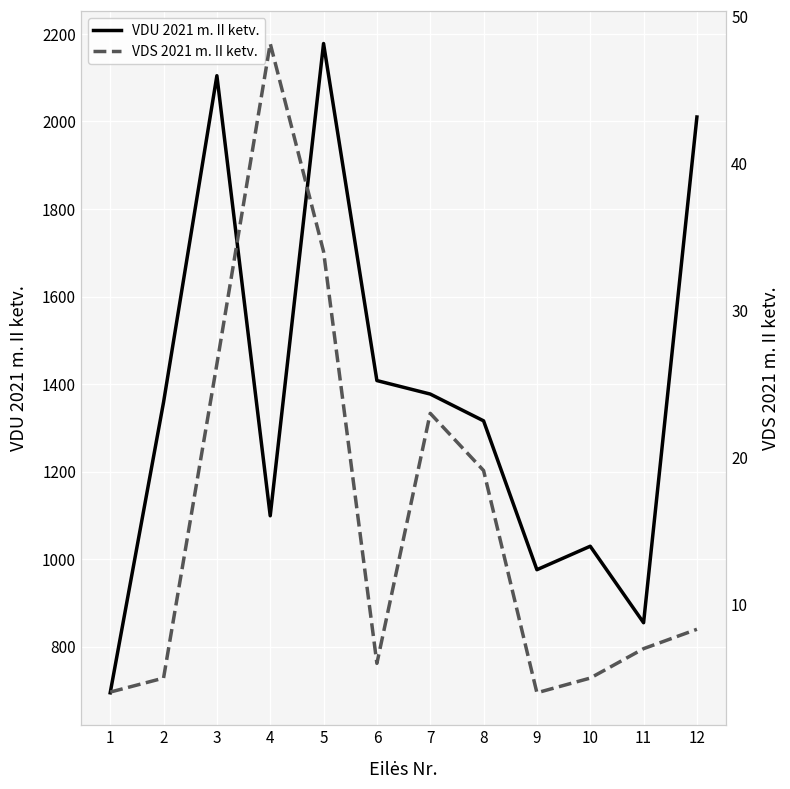

What is the value of the VDS 2021 m. II ketv. point at the 10th from the left?

5.0